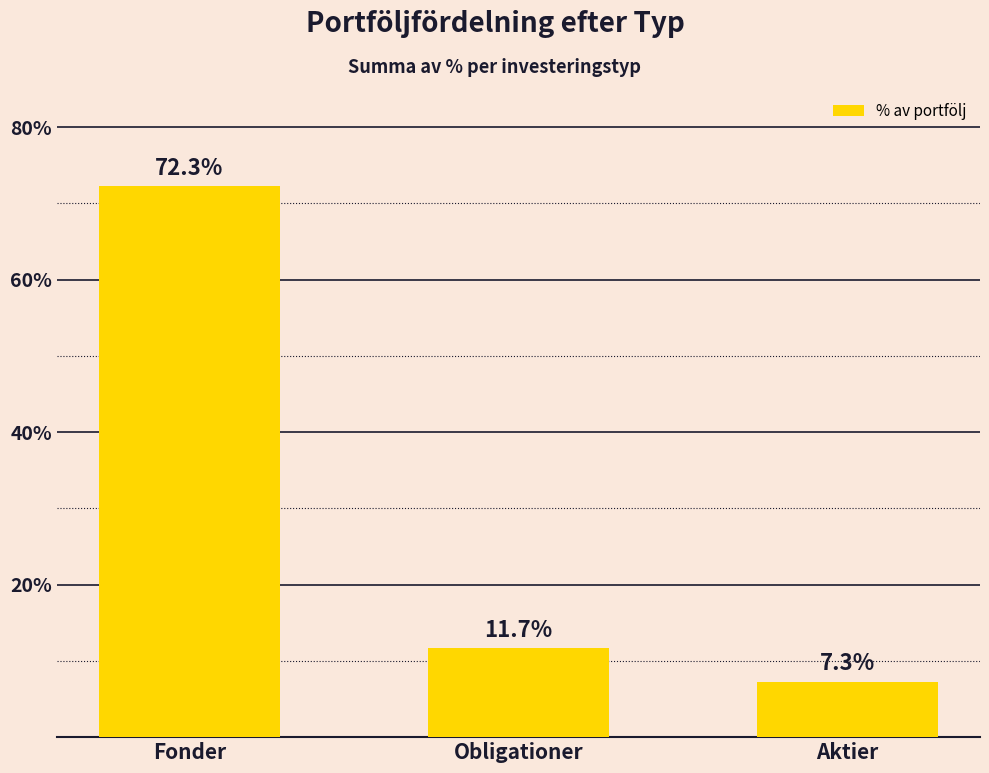

What is the difference between the values at Fonder and Obligationer?

60.5